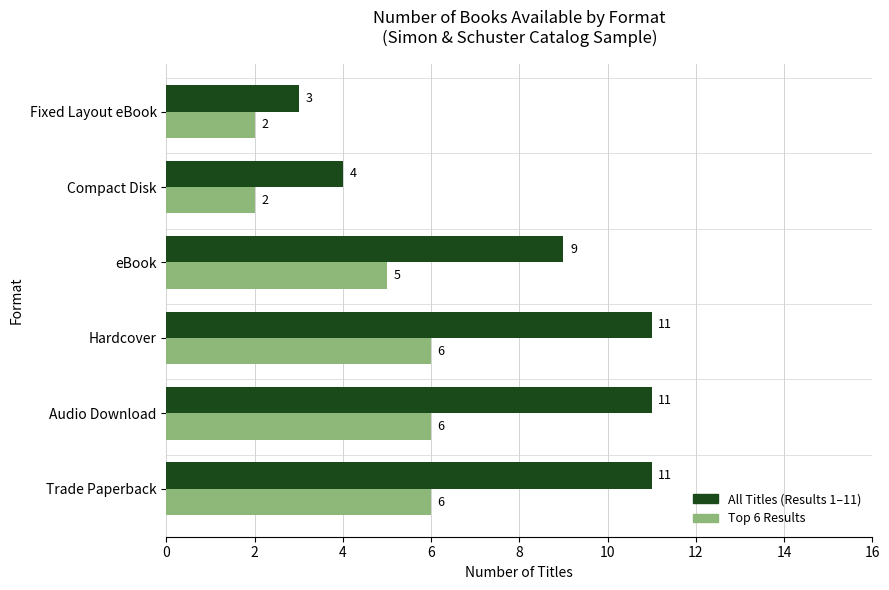

Is it true that Top 6 Results equals 2 at Compact Disk?

True